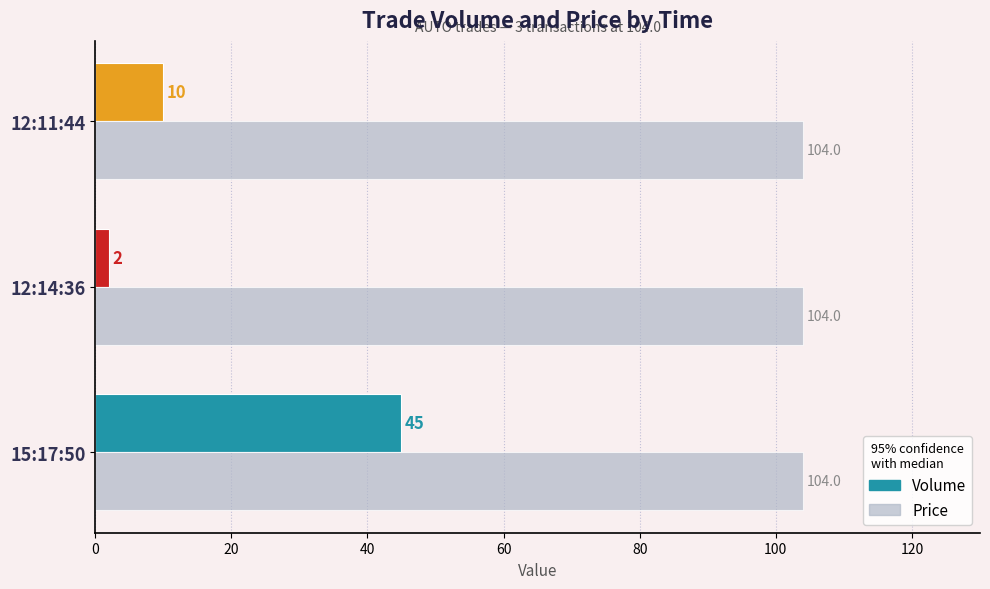

The value of Price at 12:14:36 is 104. True or false?

True